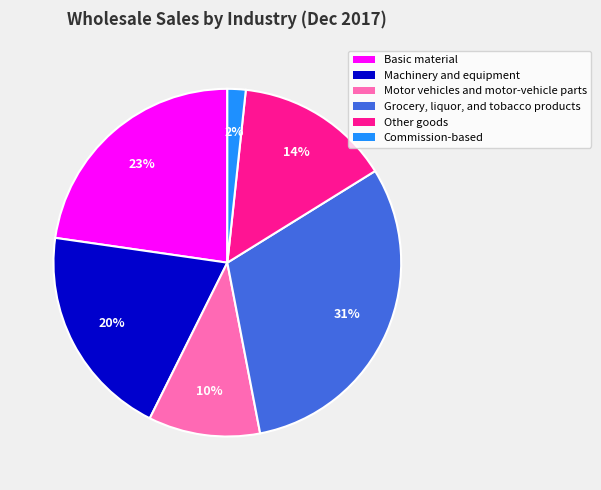

To the nearest percent, what portion does Machinery and equipment represent?

20%